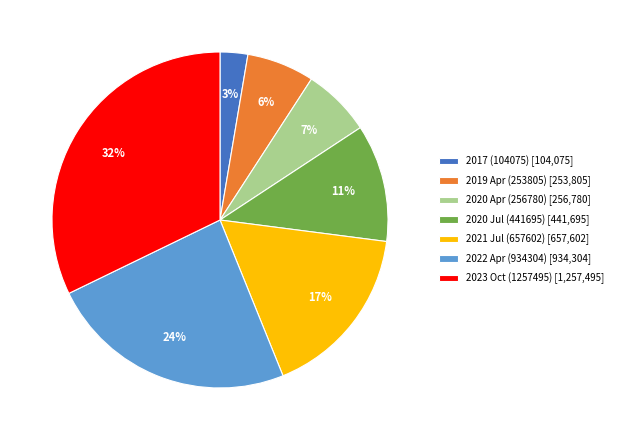

Do 2019 Apr (253805) [253,805] and 2020 Apr (256780) [256,780] together represent more than half of the pie?

No